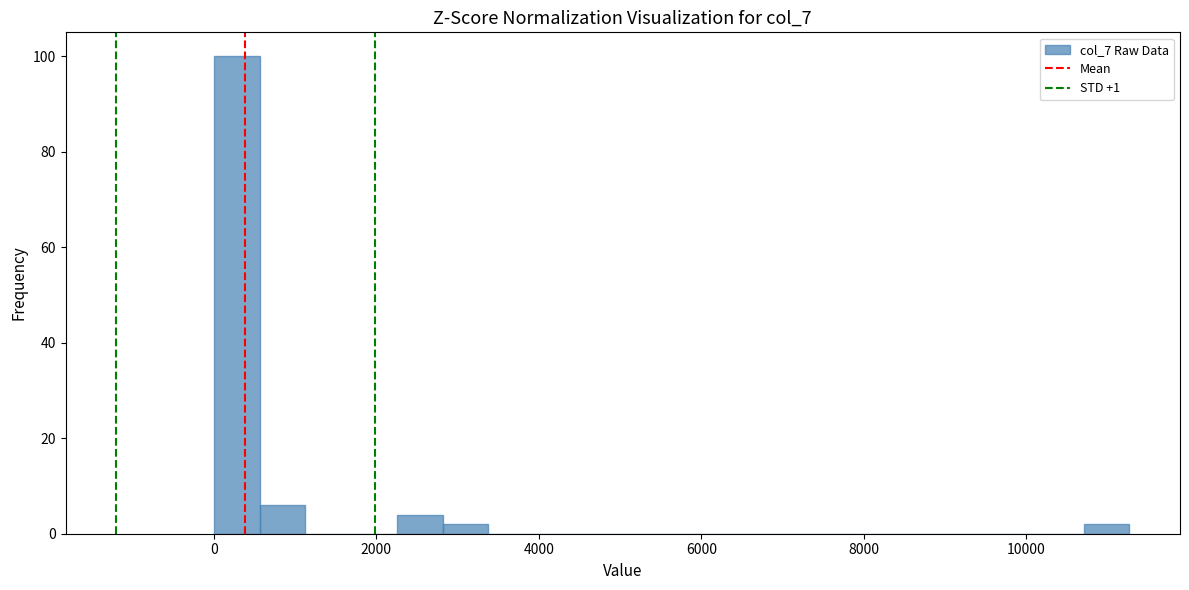

Read against the x-axis, roughly where is the centre of the tallest bar?

200